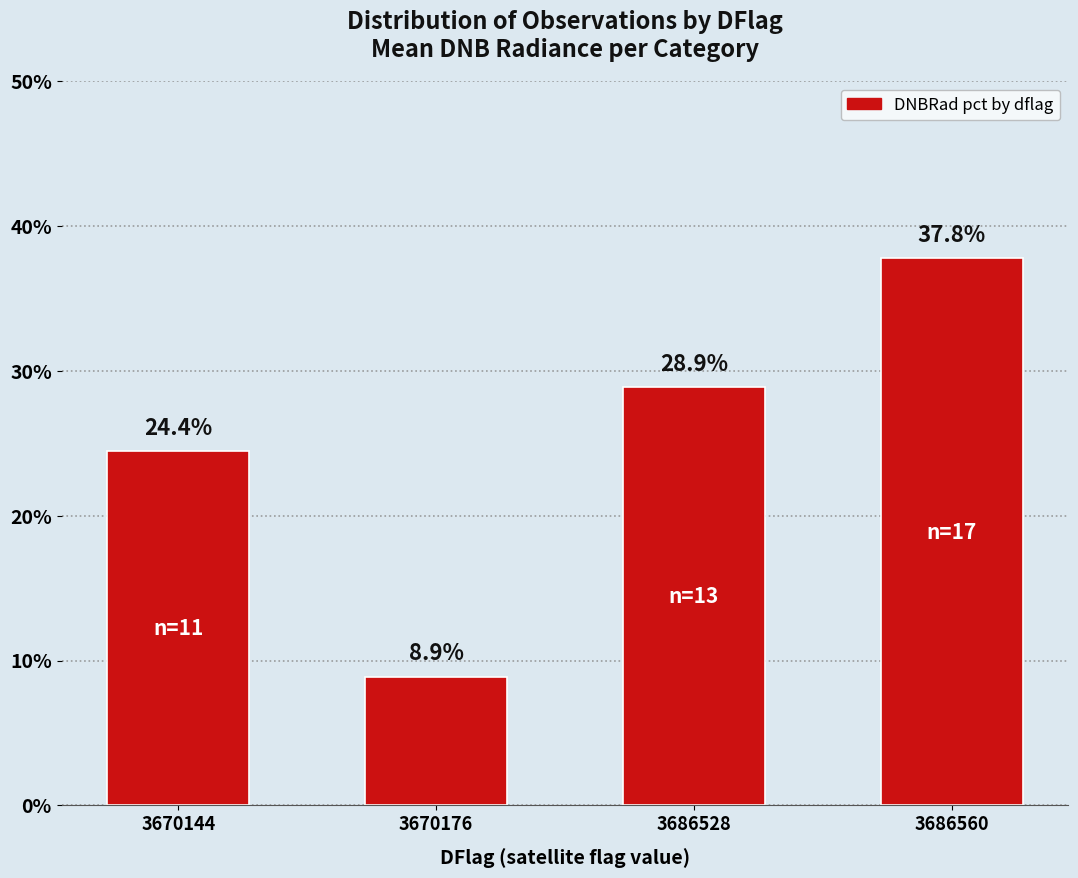

Rank the categories by value from highest to lowest.

3686560, 3686528, 3670144, 3670176